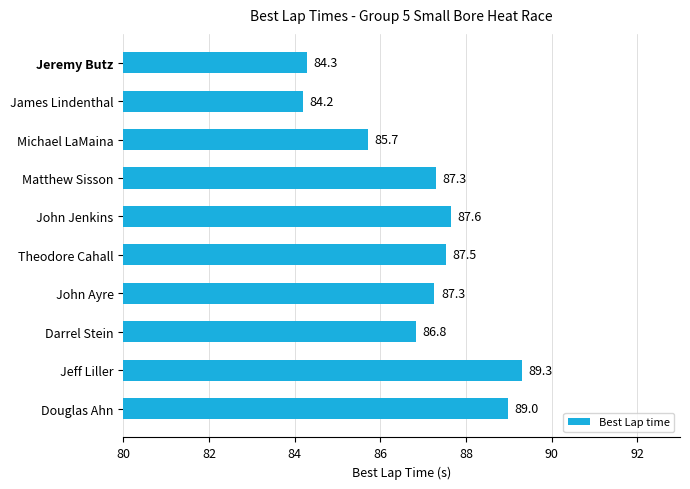

Is it true that the value at Douglas Ahn is 89.0?

True